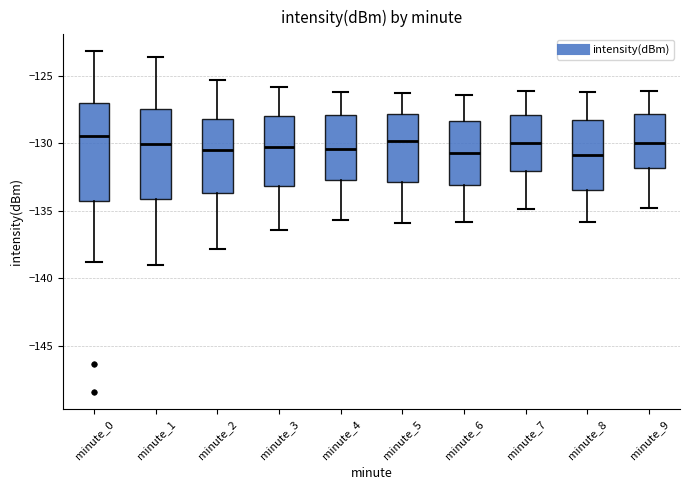

Reading left to right, read every box against the y-axis: the position of its median line, the range the box covers, and the ends of its whiskers. The values are not printed on the chart, so give them approximately, as read against the axis.

minute_0: median -129.5, box -134.0 to -127.0, whiskers -139.0 to -123.0
minute_1: median -130.0, box -134.0 to -127.5, whiskers -139.0 to -123.5
minute_2: median -130.5, box -133.5 to -128.0, whiskers -138.0 to -125.5
minute_3: median -130.0, box -133.0 to -128.0, whiskers -136.5 to -126.0
minute_4: median -130.5, box -132.5 to -128.0, whiskers -135.5 to -126.0
minute_5: median -130.0, box -133.0 to -128.0, whiskers -136.0 to -126.5
minute_6: median -130.5, box -133.0 to -128.5, whiskers -136.0 to -126.5
minute_7: median -130.0, box -132.0 to -128.0, whiskers -135.0 to -126.0
minute_8: median -131.0, box -133.5 to -128.5, whiskers -136.0 to -126.0
minute_9: median -130.0, box -132.0 to -128.0, whiskers -135.0 to -126.0